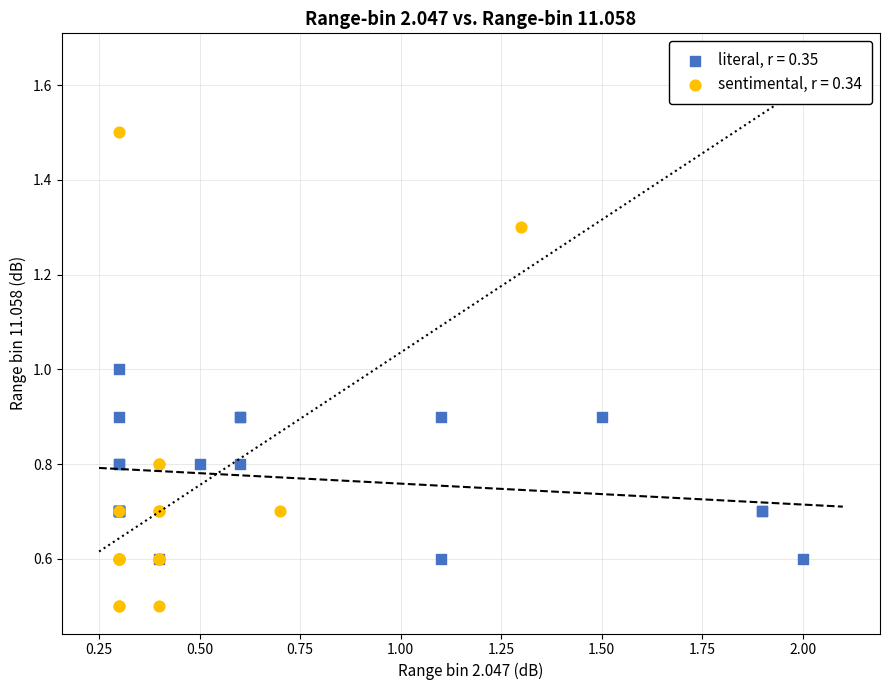

Which series contains the highest Y value?

sentimental, r = 0.34